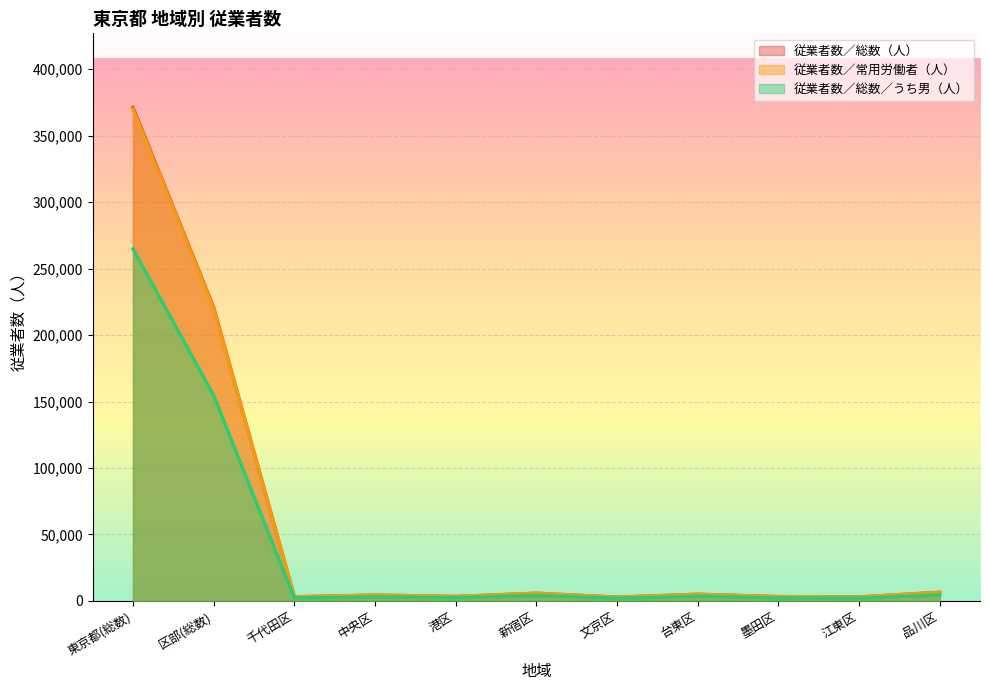

What is the sum of the 従業者数／常用労働者（人） values at 区部(総数) and 文京区?

222443